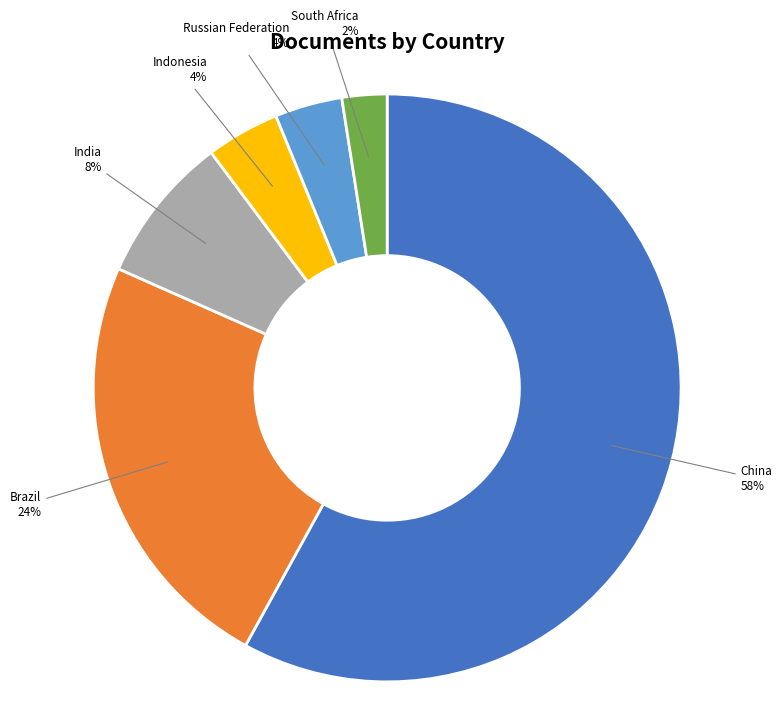

Count the number of slices in the pie.

6